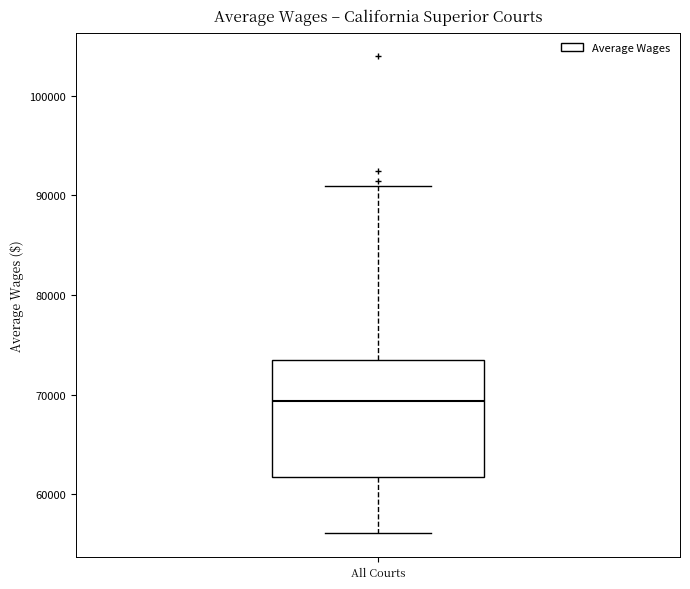

Read this box plot against the y-axis: the position of the median line, the range covered by the box, and the ends of both whiskers. The values are not printed on the chart, so give them approximately, as read against the axis.

median 69000, box 62000 to 73000, whiskers 56000 to 91000